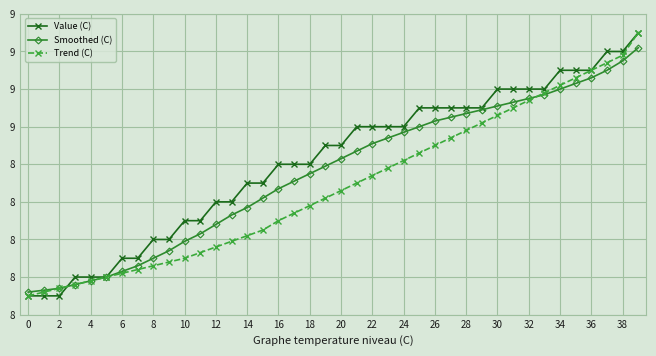

True or false: Value (C) has more than 2 interior local peaks.

False